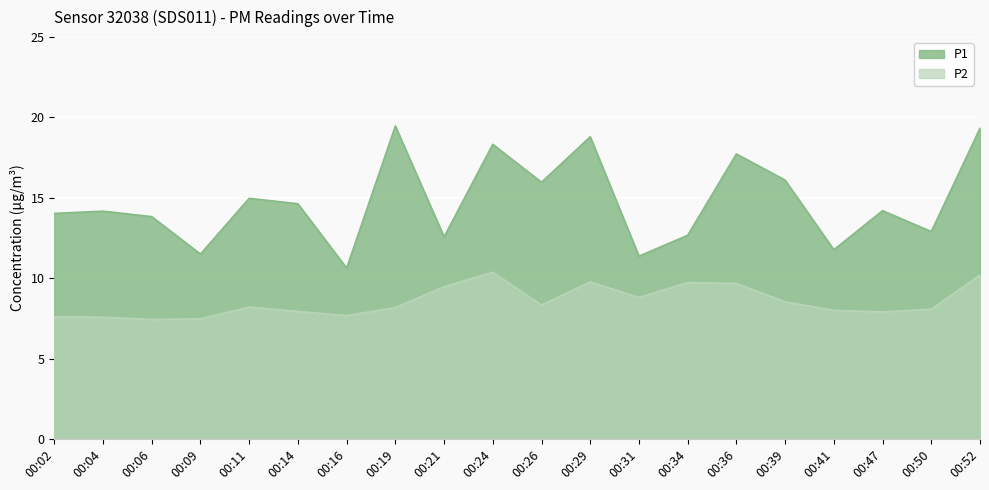

What is the spread (max minus min) of values at 00:09?

4.0